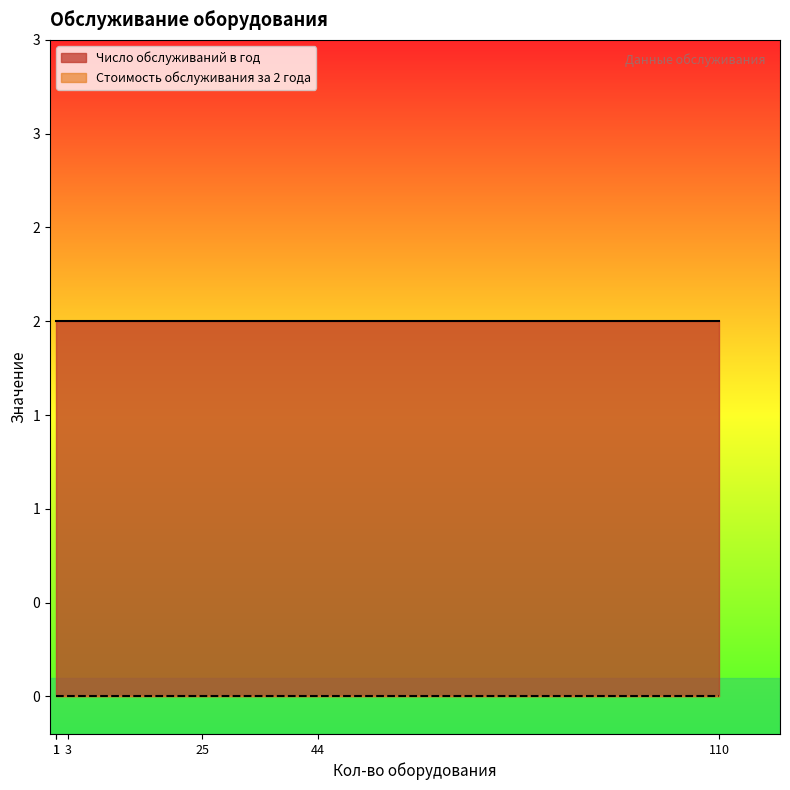

The Число обслуживаний в год series shows 3 at 3. True or false?

False